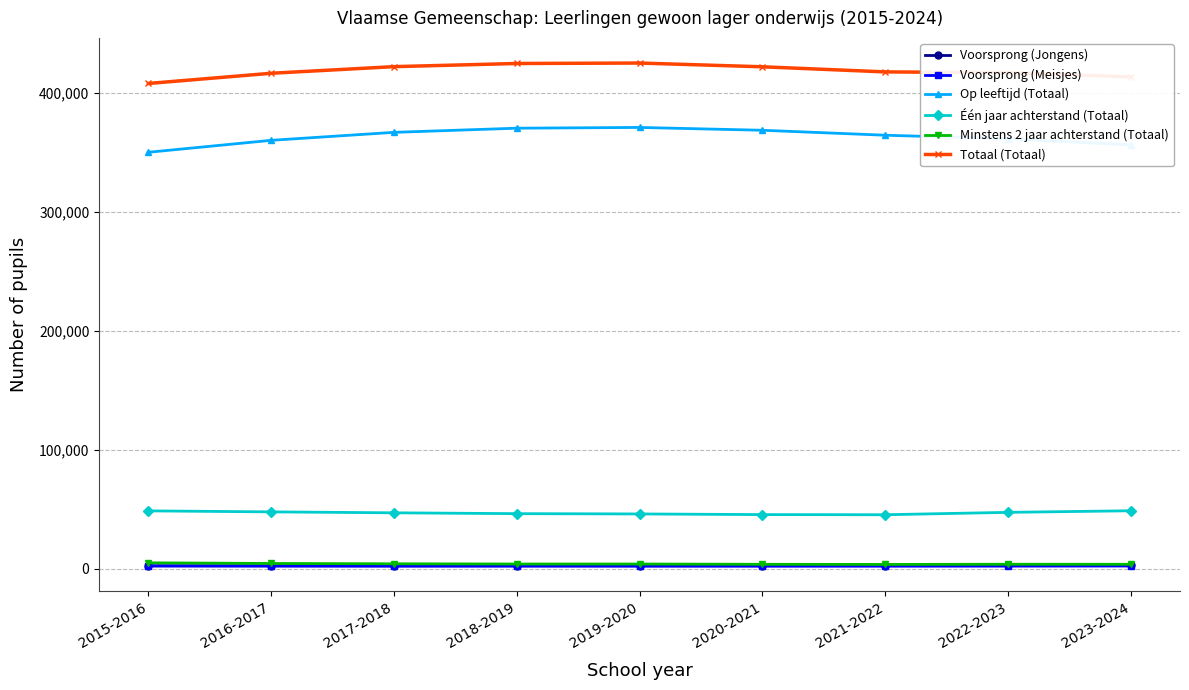

True or false: Één jaar achterstand (Totaal) and Voorsprong (Meisjes) intersect in this chart.

False